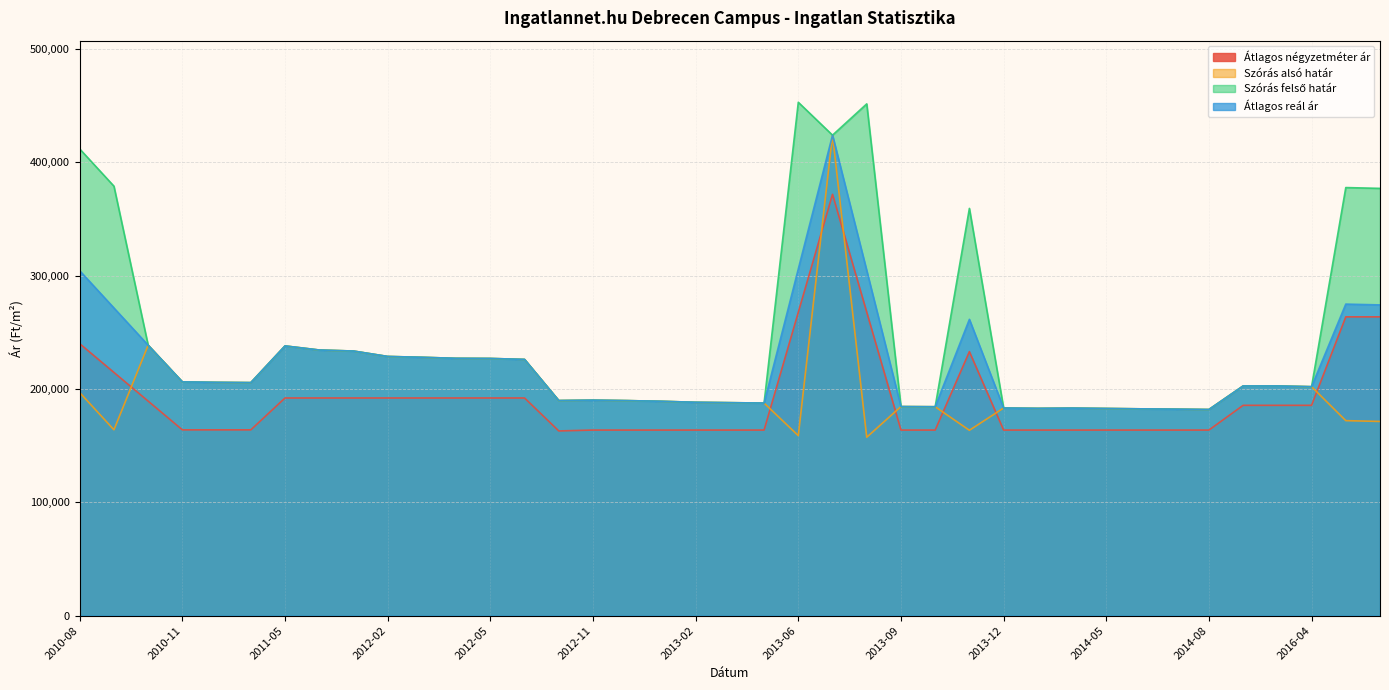

Reading left to right, list all the values displayed in this chart.

Átlagos négyzetméter ár: 2010-08=239860	2010-09=214536	2010-10=189212	2010-11=163888	2010-12=163888	2011-02=163888	2011-05=192000	2011-11=192000	2011-12=192000	2012-02=192000	2012-03=192000	2012-04=192000	2012-05=192000	2012-06=192000	2012-10=162931	2012-11=163706	2012-12=163706	2013-01=163706	2013-02=163706	2013-03=163706	2013-04=163706	2013-06=267663	2013-07=371621	2013-08=267663	2013-09=163706	2013-10=163706	2013-11=232899	2013-12=163706	2014-01=163706	2014-04=163706	2014-05=163706	2014-06=163706	2014-07=163706	2014-08=163706	2016-02=185526	2016-03=185526	2016-04=185526	2018-04=263566	2018-05=263566
Szórás alsó határ: 2010-08=196767	2010-09=163949	2010-10=238536	2010-11=206200	2010-12=205790	2011-02=205557	2011-05=237917	2011-11=234308	2011-12=233407	2012-02=228633	2012-03=227897	2012-04=226984	2012-05=226862	2012-06=226018	2012-10=189729	2012-11=190081	2012-12=189683	2013-01=189089	2013-02=188204	2013-03=187863	2013-04=187522	2013-06=158794	2013-07=423820	2013-08=157379	2013-09=184419	2013-10=184279	2013-11=163515	2013-12=183160	2014-01=182837	2014-04=183068	2014-05=182744	2014-06=182422	2014-07=182147	2014-08=181827	2016-02=202604	2016-03=202604	2016-04=201956	2018-04=172017	2018-05=171306
Szórás felső határ: 2010-08=411649	2010-09=378831	2010-10=238536	2010-11=206200	2010-12=205790	2011-02=205557	2011-05=237917	2011-11=234308	2011-12=233407	2012-02=228633	2012-03=227897	2012-04=226984	2012-05=226862	2012-06=226018	2012-10=189729	2012-11=190081	2012-12=189683	2013-01=189089	2013-02=188204	2013-03=187863	2013-04=187522	2013-06=452830	2013-07=423820	2013-08=451415	2013-09=184419	2013-10=184279	2013-11=359223	2013-12=183160	2014-01=182837	2014-04=183068	2014-05=182744	2014-06=182422	2014-07=182147	2014-08=181827	2016-02=202604	2016-03=202604	2016-04=201956	2018-04=377597	2018-05=376886
Átlagos reál ár: 2010-08=304208	2010-09=271390	2010-10=238536	2010-11=206200	2010-12=205790	2011-02=205557	2011-05=237917	2011-11=234308	2011-12=233407	2012-02=228633	2012-03=227897	2012-04=226984	2012-05=226862	2012-06=226018	2012-10=189729	2012-11=190081	2012-12=189683	2013-01=189089	2013-02=188204	2013-03=187863	2013-04=187522	2013-06=305812	2013-07=423820	2013-08=304397	2013-09=184419	2013-10=184279	2013-11=261369	2013-12=183160	2014-01=182837	2014-04=183068	2014-05=182744	2014-06=182422	2014-07=182147	2014-08=181827	2016-02=202604	2016-03=202604	2016-04=201956	2018-04=274807	2018-05=274096